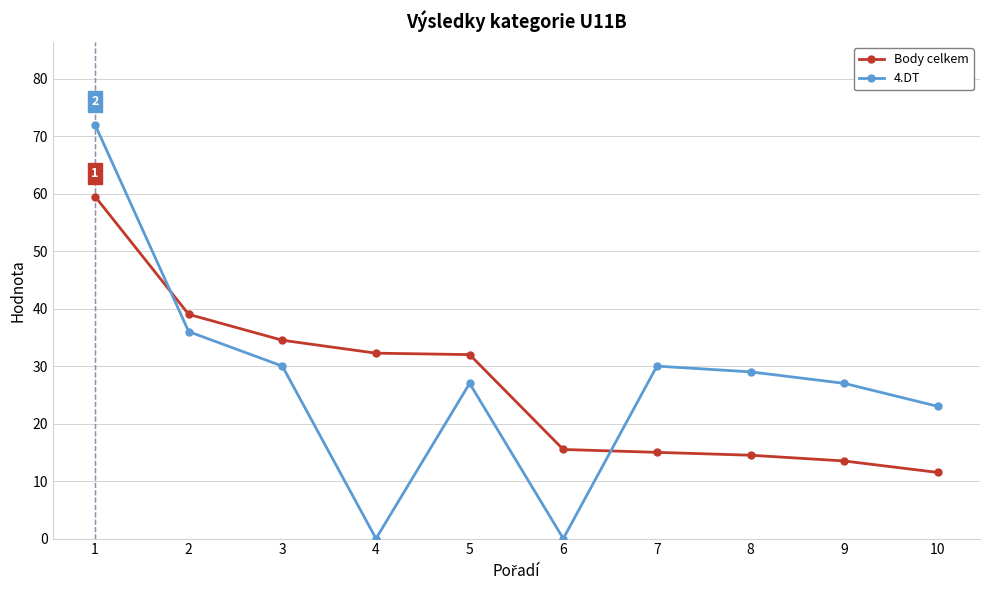

How many distinct data groups are displayed?

2